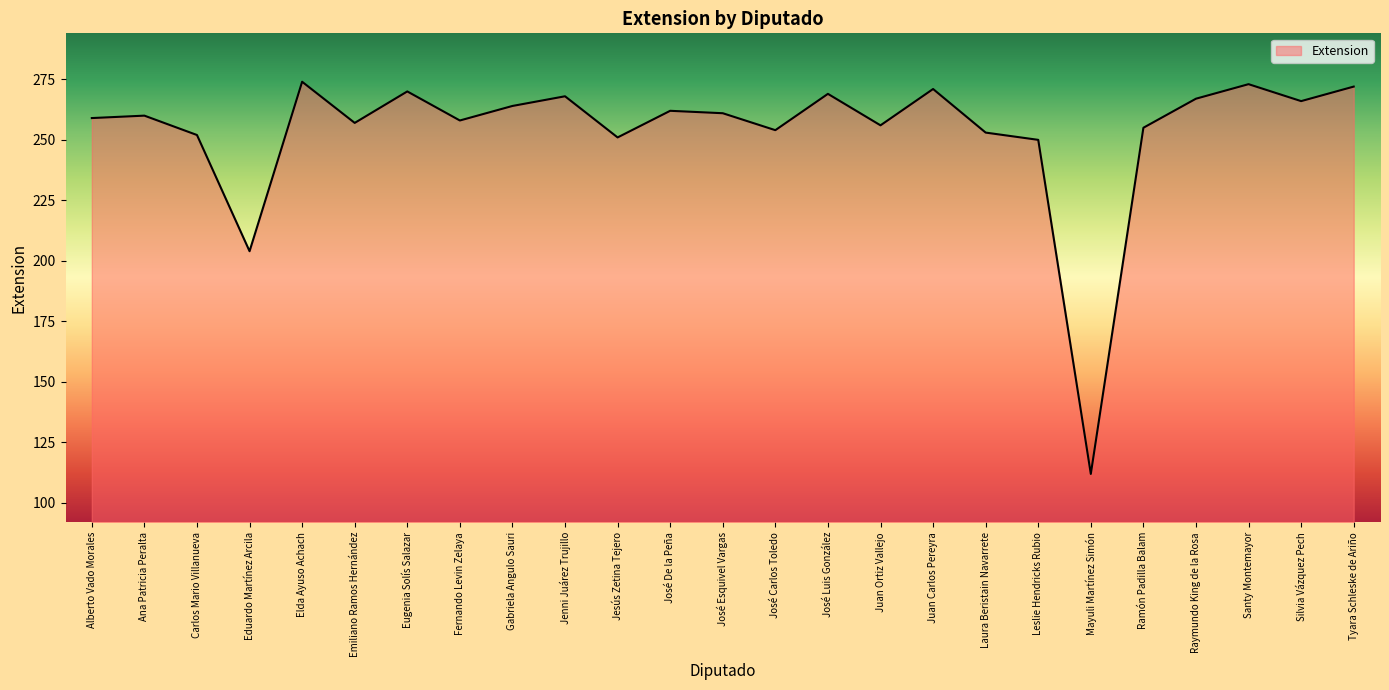

How many series are shown in this chart?

1